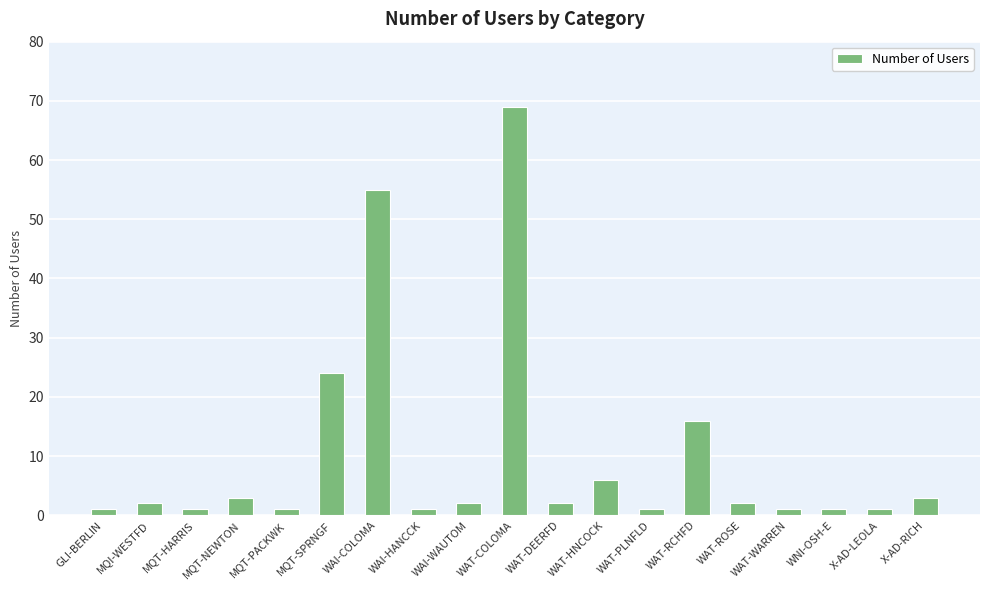

Does the chart contain stacked bars?

No